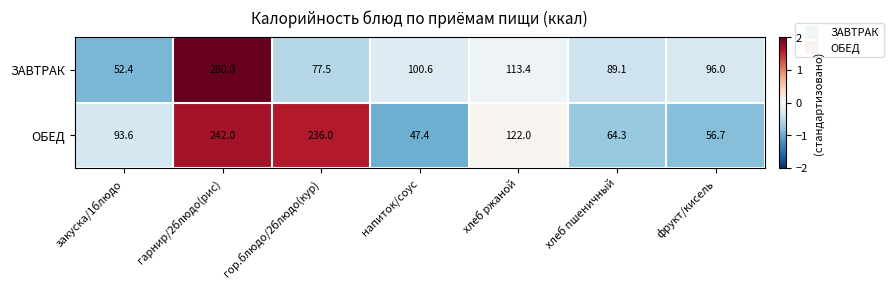

What is the maximum value shown in the chart?

280.0